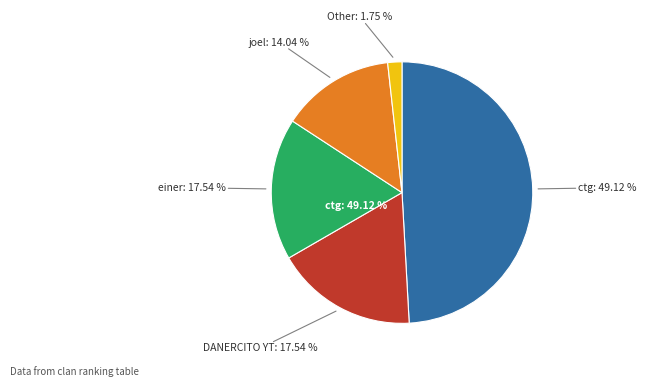

Which has a higher value, ctg (28) or Other (0)?

ctg (28)